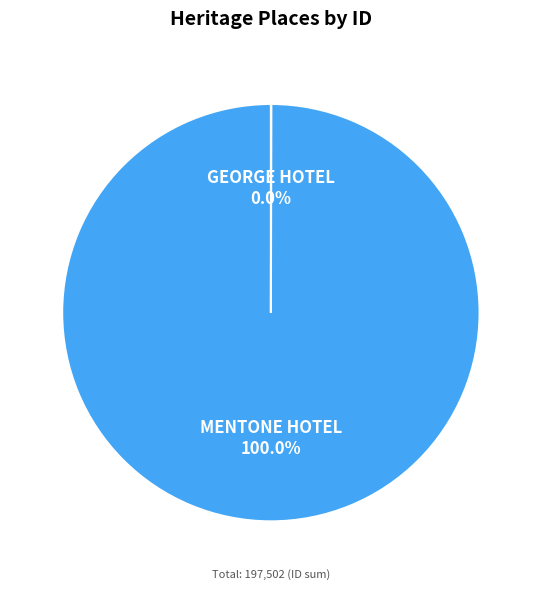

Which slice is the largest?

MENTONE HOTEL